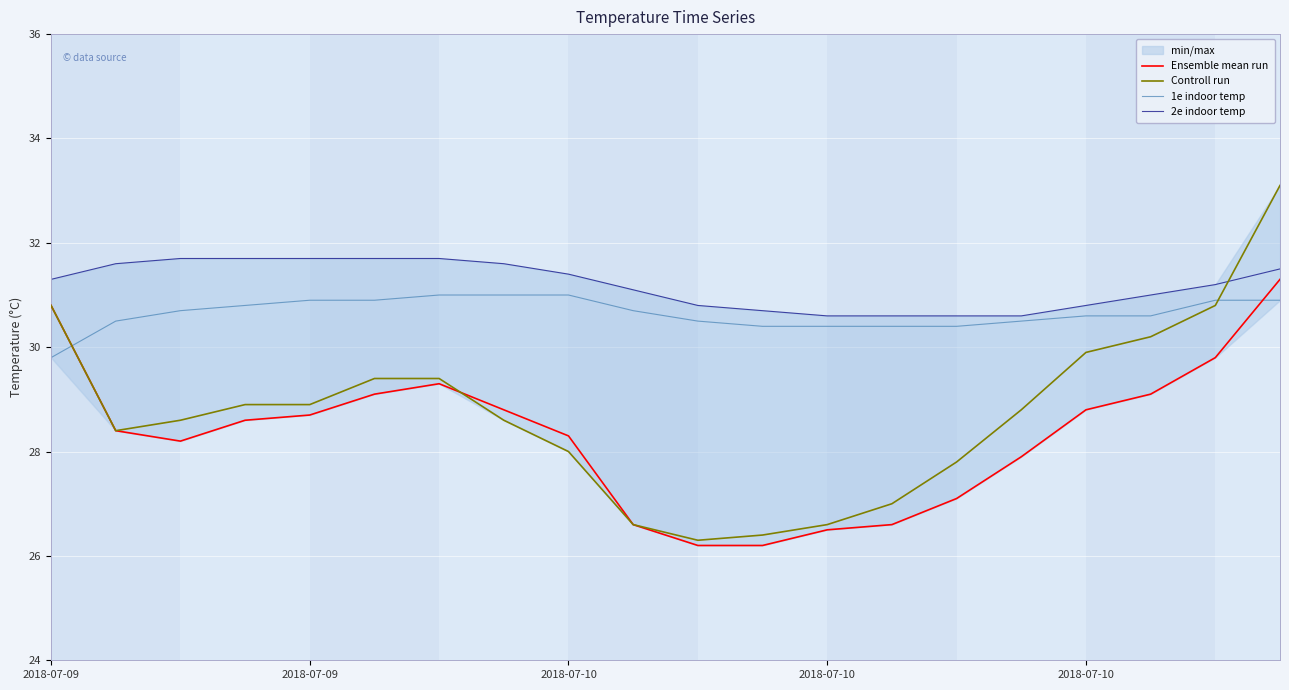

In Ensemble mean run, how many points are higher than both neighbors (excluding endpoints)?

1